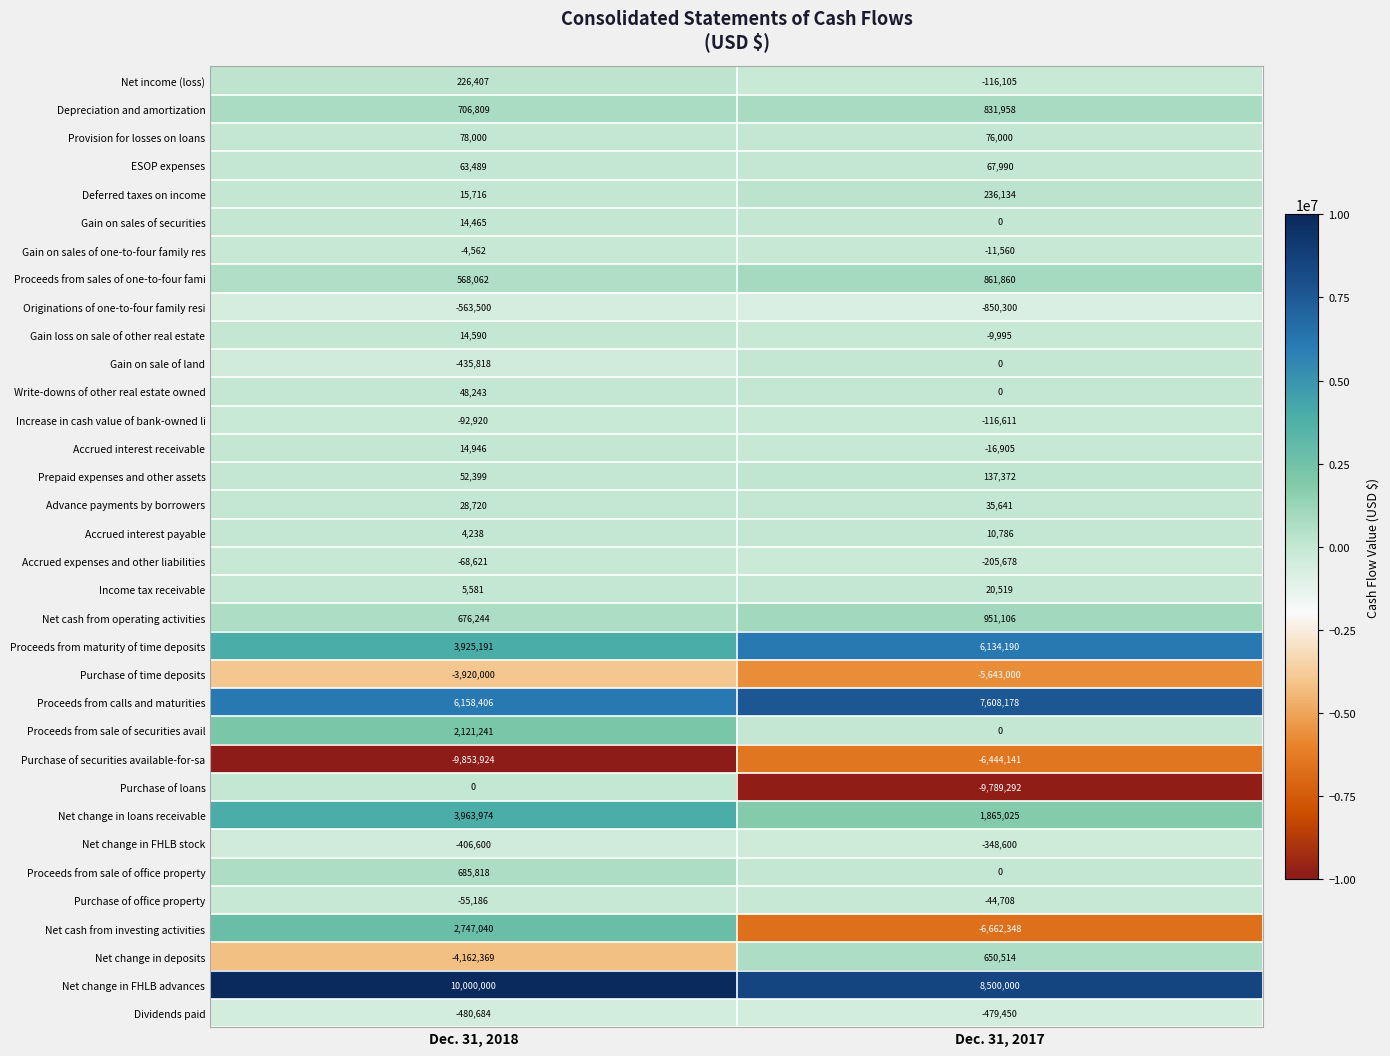

How many data points does each series have?

2